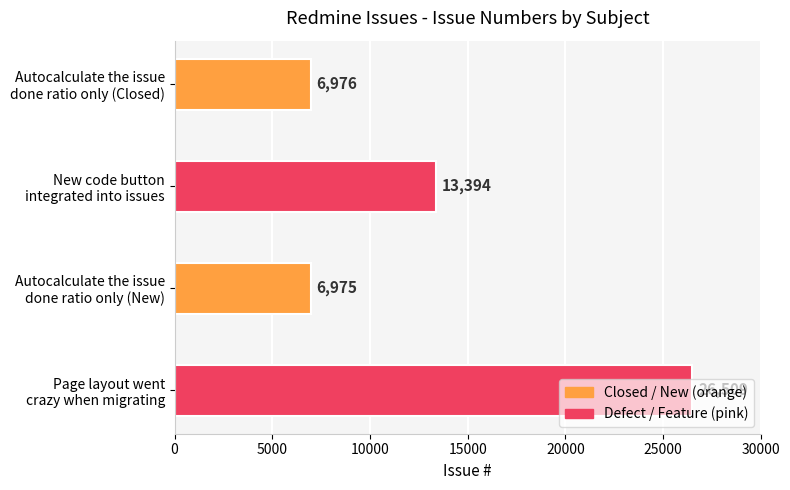

What is the average value?

13464